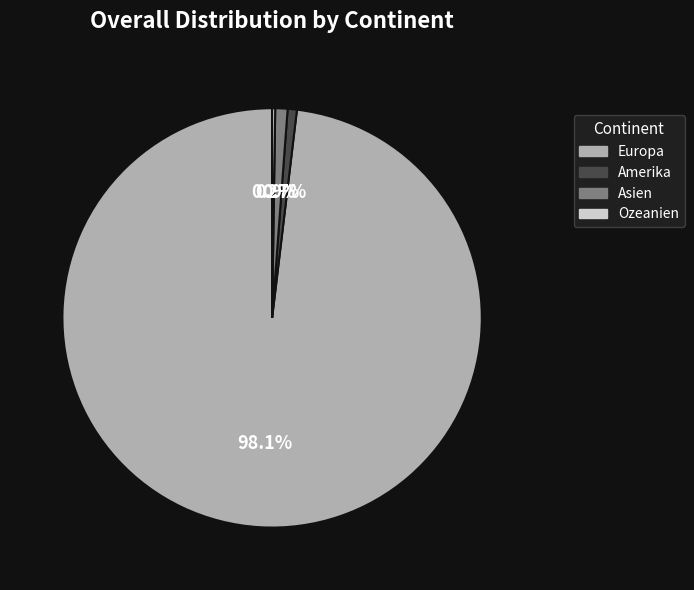

To the nearest percent, what portion does Amerika represent?

1%